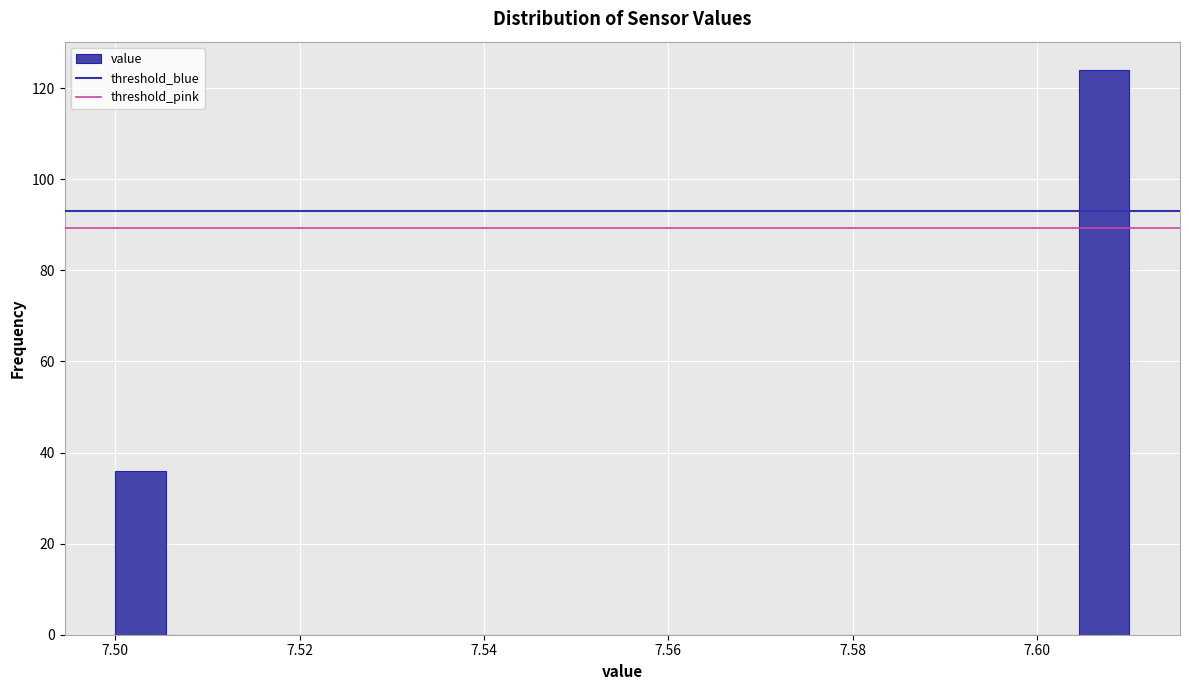

Around what value on the x-axis is the tallest bar? Give the approximate position of its centre, as read against the axis.

7.608